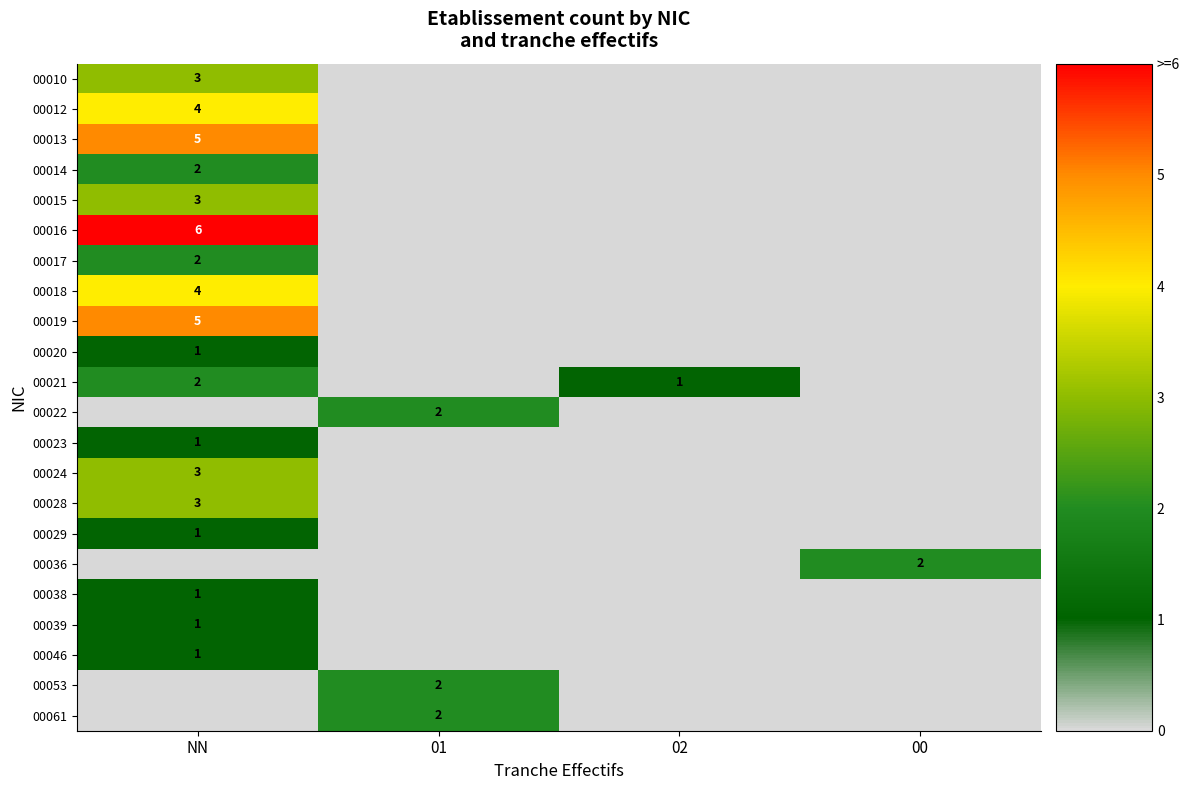

The 00061 series shows 1 at 01. True or false?

False